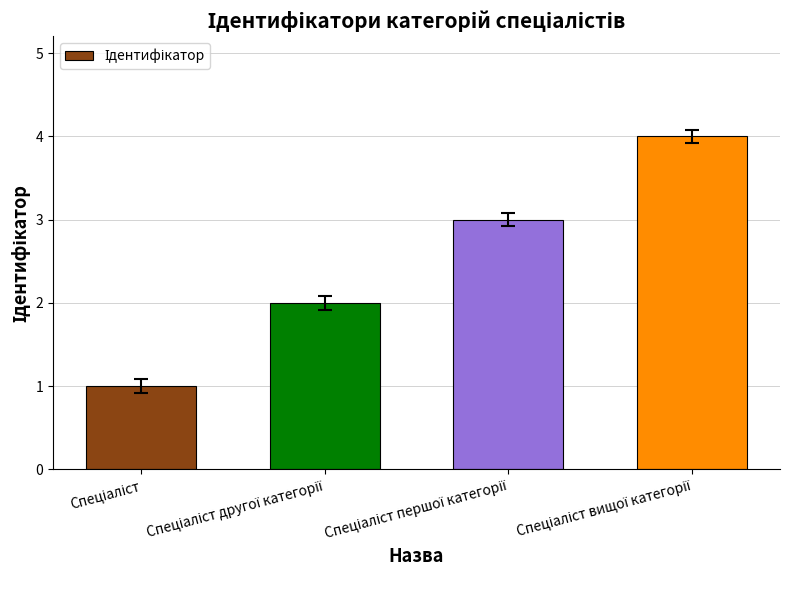

Count the number of categories in the chart.

4